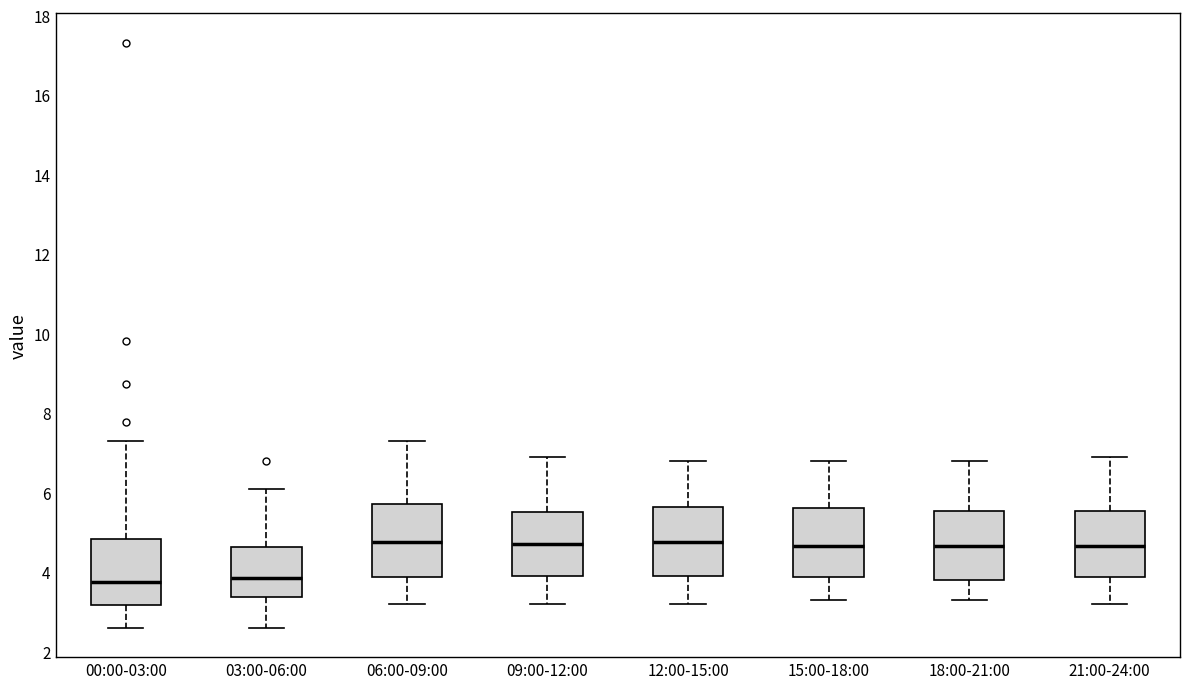

Reading left to right, read every box against the y-axis: the position of its median line, the range the box covers, and the ends of its whiskers. The values are not printed on the chart, so give them approximately, as read against the axis.

00:00-03:00: median 3.8, box 3.2 to 4.8, whiskers 2.6 to 7.4
03:00-06:00: median 3.8, box 3.4 to 4.6, whiskers 2.6 to 6.2
06:00-09:00: median 4.8, box 3.8 to 5.8, whiskers 3.2 to 7.4
09:00-12:00: median 4.8, box 4.0 to 5.6, whiskers 3.2 to 7.0
12:00-15:00: median 4.8, box 4.0 to 5.6, whiskers 3.2 to 6.8
15:00-18:00: median 4.6, box 3.8 to 5.6, whiskers 3.4 to 6.8
18:00-21:00: median 4.6, box 3.8 to 5.6, whiskers 3.4 to 6.8
21:00-24:00: median 4.6, box 3.8 to 5.6, whiskers 3.2 to 7.0